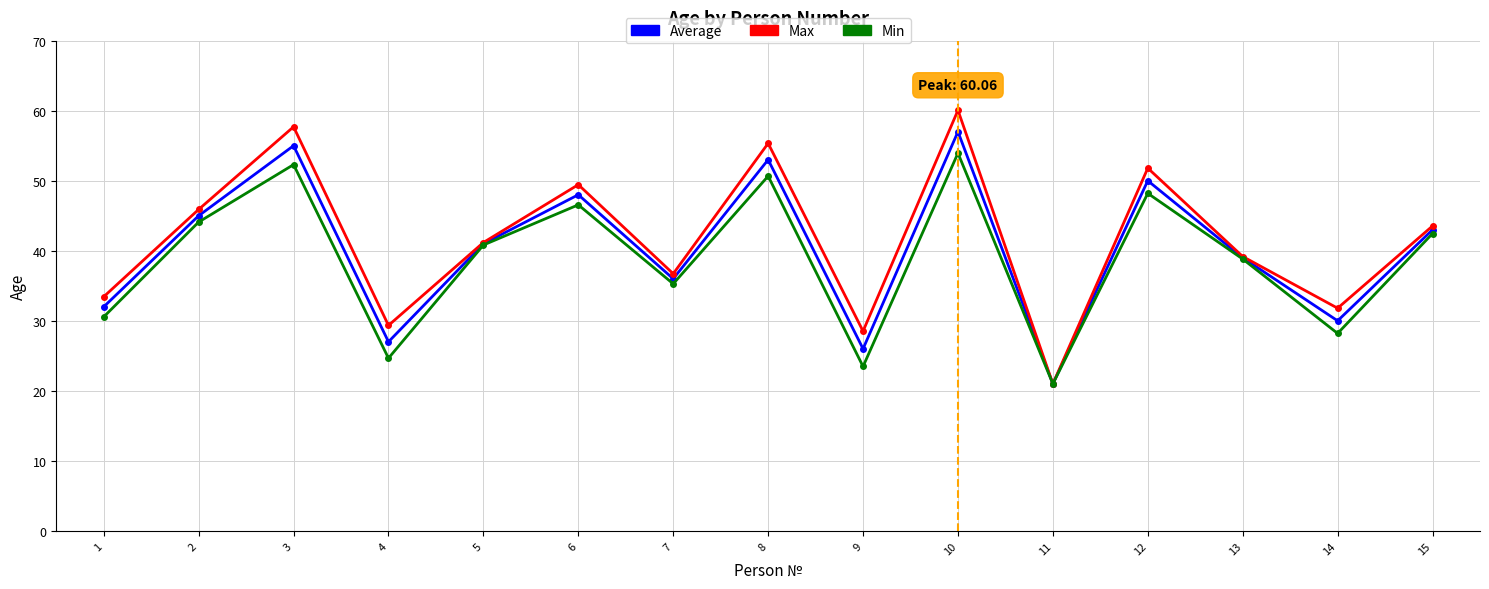

The value of Min at 1 is 18.8. True or false?

False